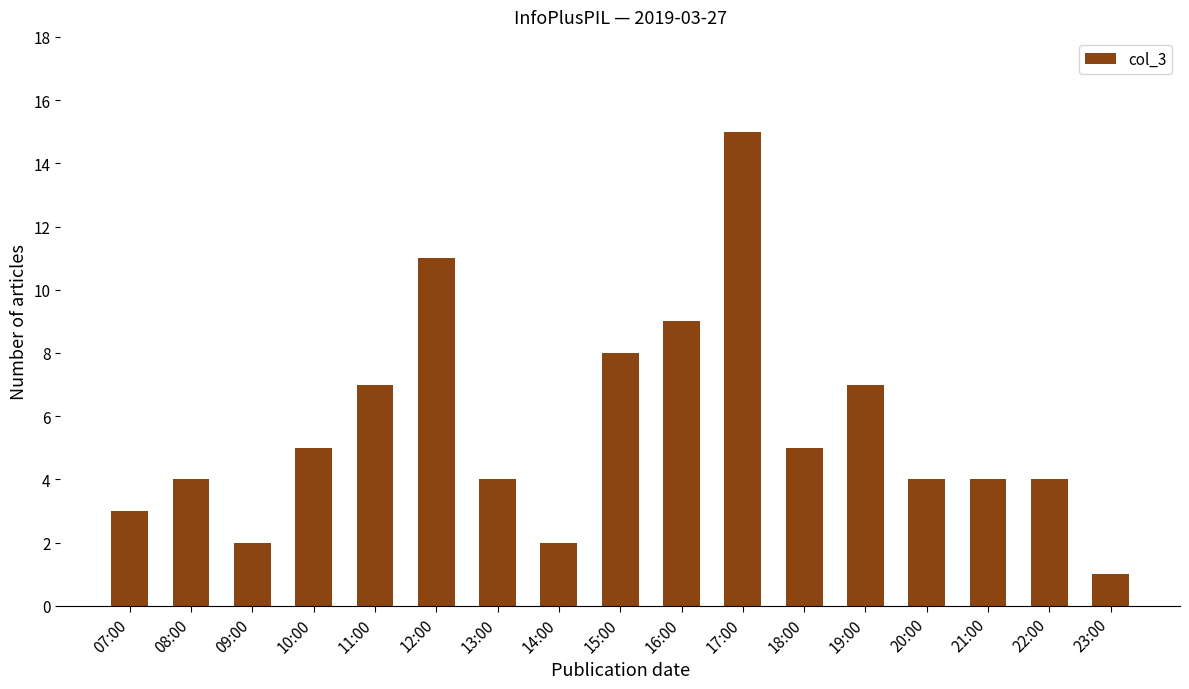

Read the value at 12:00.

11